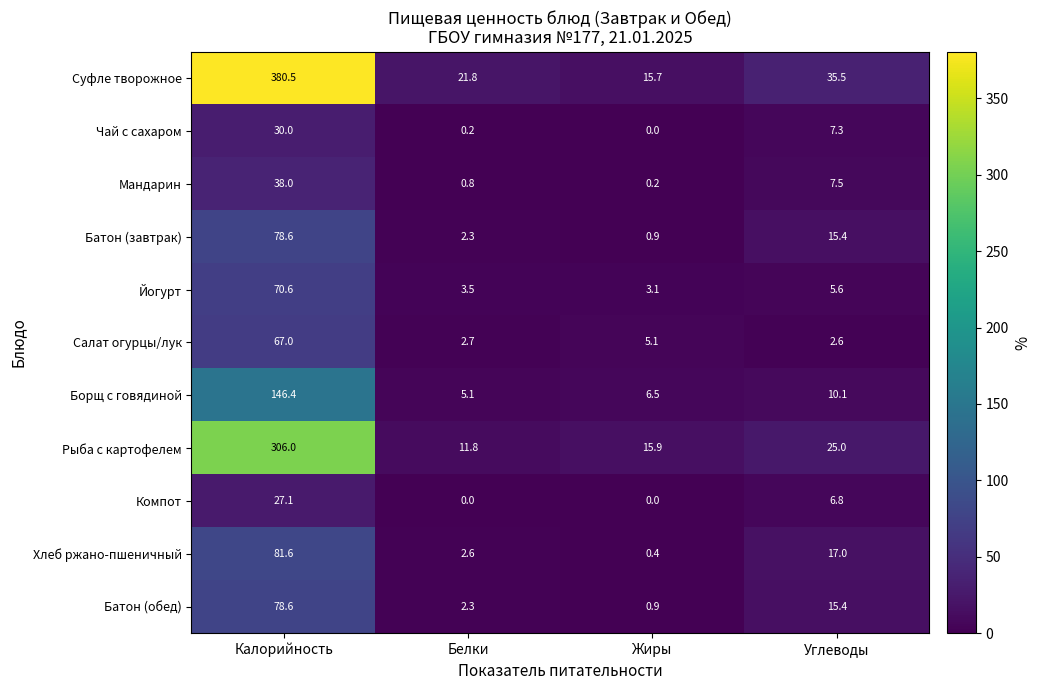

True or false: Суфле творожное has a value of 35.5 at Углеводы.

True